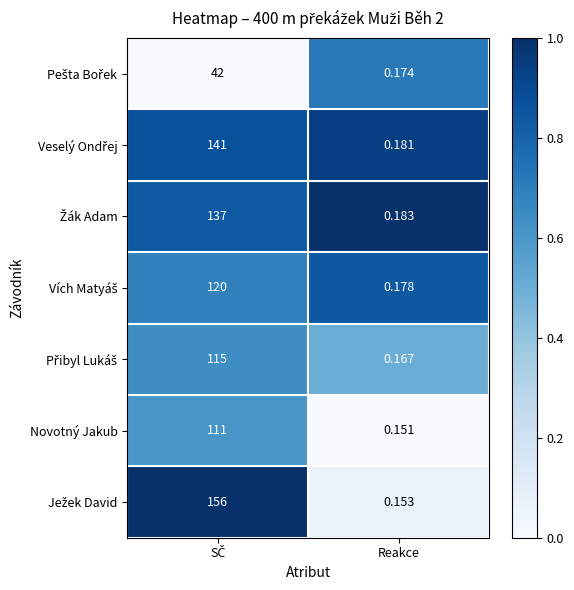

At Reakce, list the series in order from smallest to largest.

Novotný Jakub, Ježek David, Přibyl Lukáš, Pešta Bořek, Vích Matyáš, Veselý Ondřej, Žák Adam